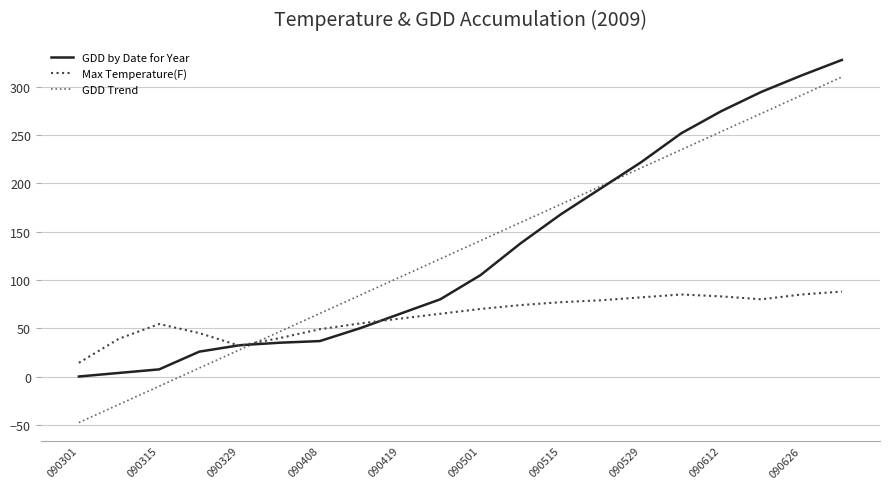

List the series in order of their peak value, lowest first.

Max Temperature(F), GDD Trend, GDD by Date for Year